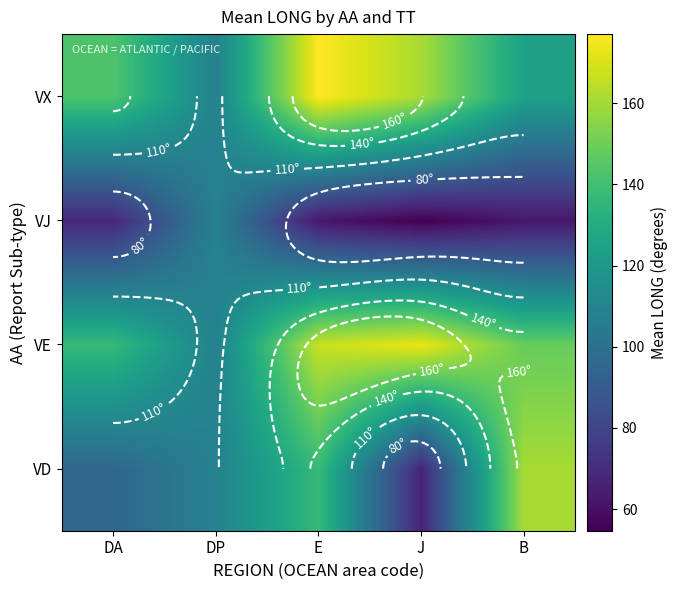

Between J and B, which is larger?

B